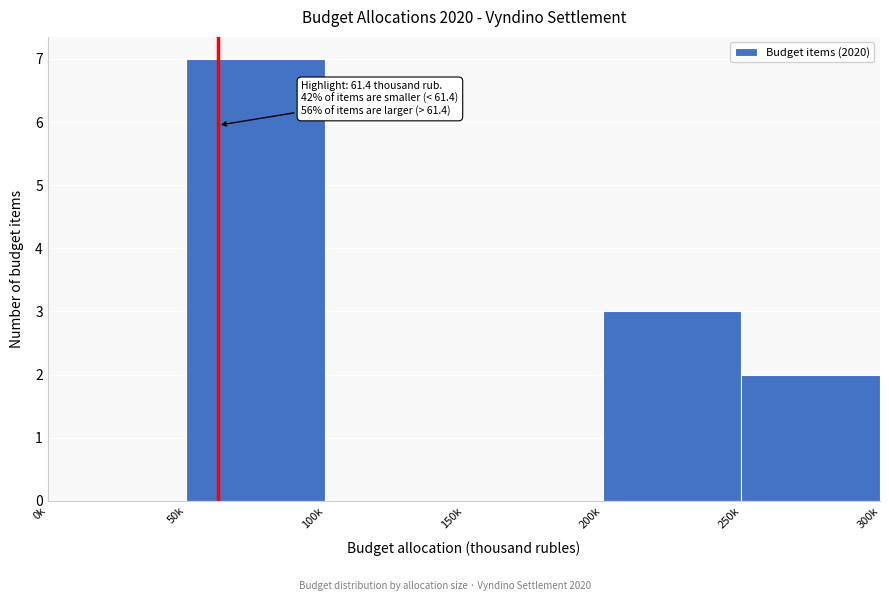

Reading left to right, transcribe all the data shown in this chart.

0k=0	50k=7	100k=0	150k=0	200k=3	250k=2